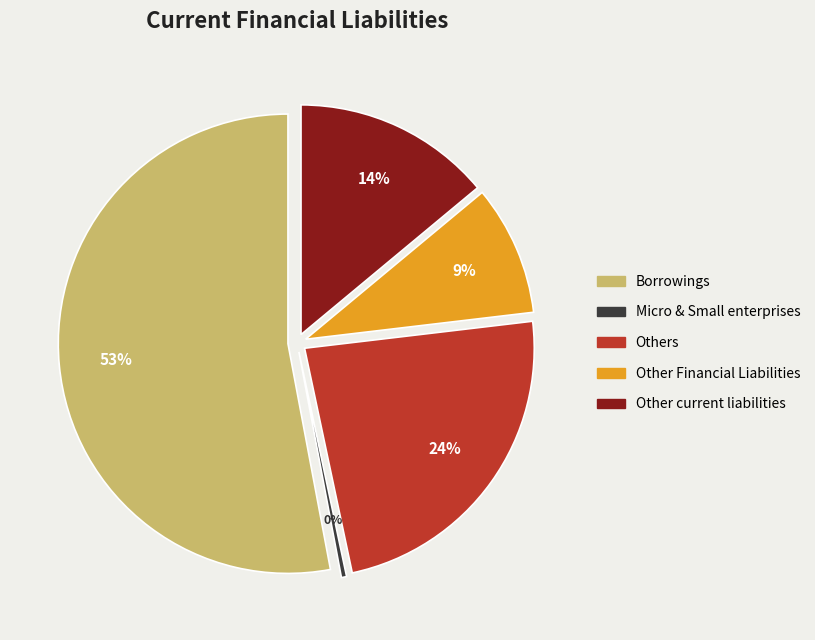

Which has a higher value, Borrowings or Other Financial Liabilities?

Borrowings